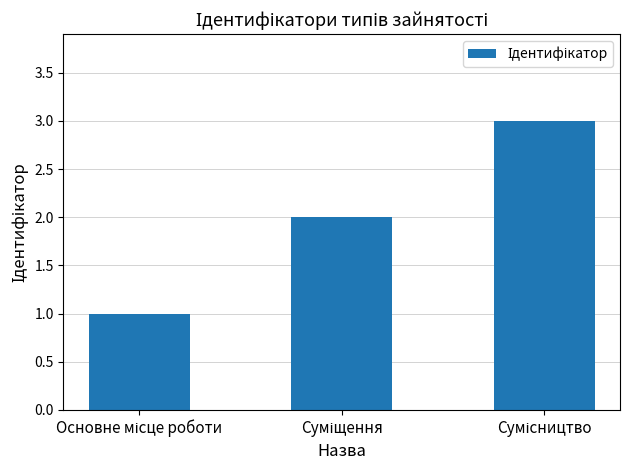

What is the sum of all values?

6